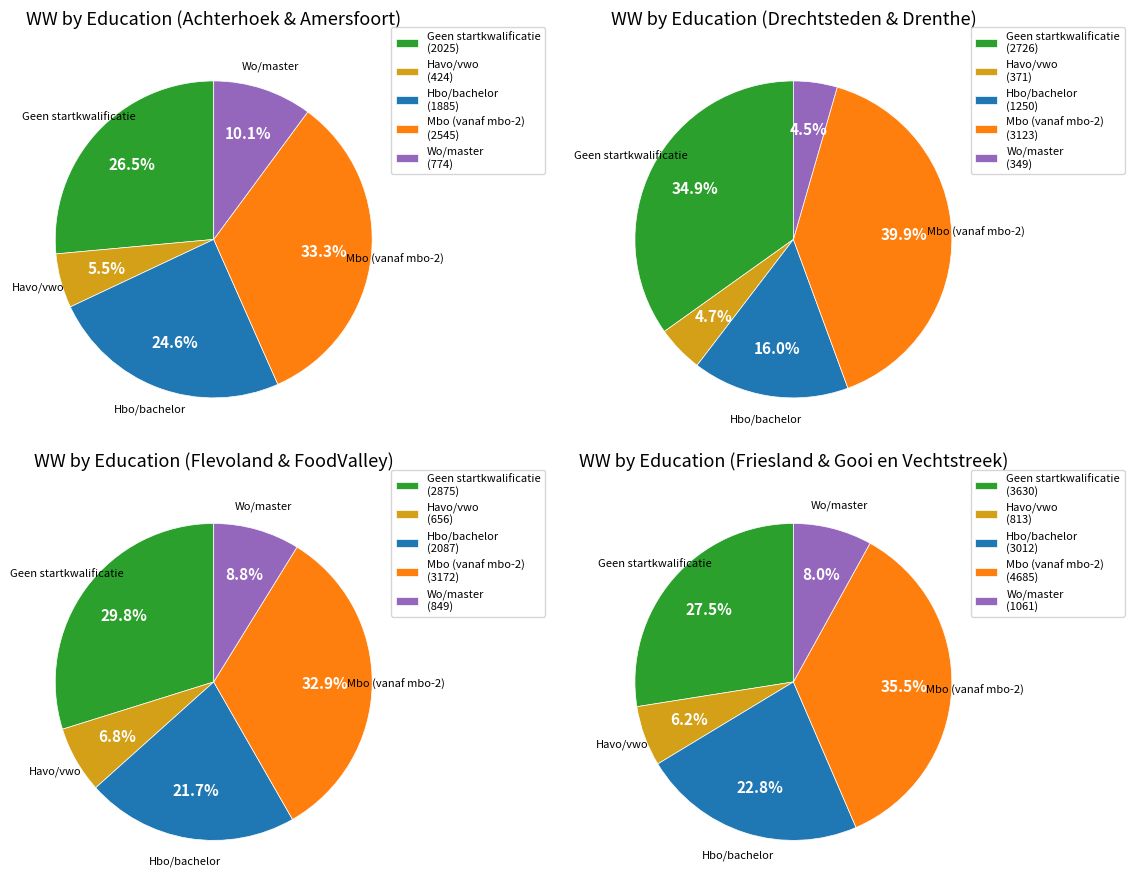

Which series changed the most between Drechtsteden (A) and Gooi en Vechtstreek (A)?

Geen startkwalificatie